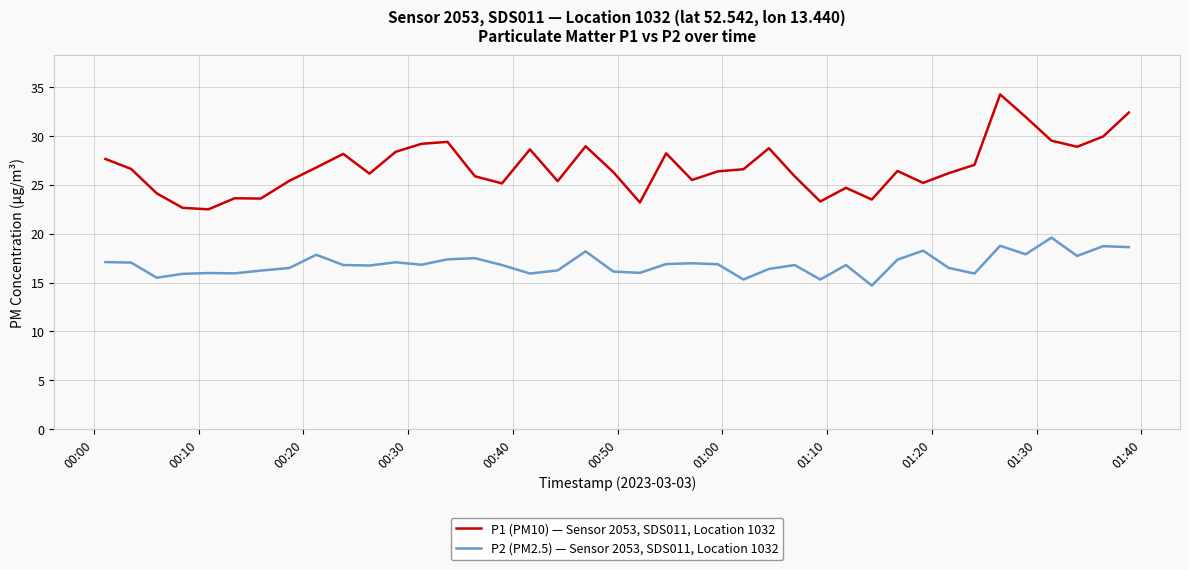

True or false: P1 (PM10) — Sensor 2053, SDS011, Location 1032 and P2 (PM2.5) — Sensor 2053, SDS011, Location 1032 cross at least once.

False